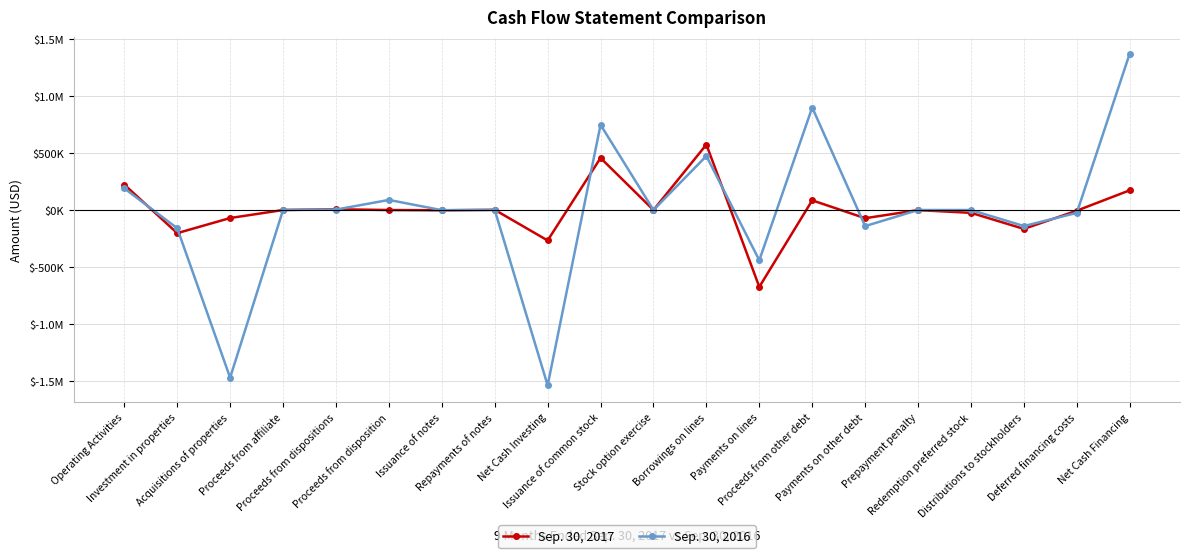

Reading right to left, what are all the values shown in this chart?

Sep. 30, 2017: Net Cash Financing=173368	Deferred financing costs=-5589	Distributions to stockholders=-165937	Redemption preferred stock=-24698	Prepayment penalty=-759	Payments on other debt=-72024	Proceeds from other debt=85081	Payments on lines=-675695	Borrowings on lines=575351	Stock option exercise=0	Issuance of common stock=457638	Net Cash Investing=-267685	Repayments of notes=1764	Issuance of notes=-2480	Proceeds from disposition=0	Proceeds from dispositions=6592	Proceeds from affiliate=0	Acquisitions of properties=-70328	Investment in properties=-203233	Operating Activities=223348
Sep. 30, 2016: Net Cash Financing=1375470	Deferred financing costs=-24911	Distributions to stockholders=-141018	Redemption preferred stock=0	Prepayment penalty=0	Payments on other debt=-141490	Proceeds from other debt=900781	Payments on lines=-441738	Borrowings on lines=474738	Stock option exercise=149	Issuance of common stock=748959	Net Cash Investing=-1540899	Repayments of notes=852	Issuance of notes=-1411	Proceeds from disposition=88696	Proceeds from dispositions=3755	Proceeds from affiliate=500	Acquisitions of properties=-1473368	Investment in properties=-159923	Operating Activities=190279